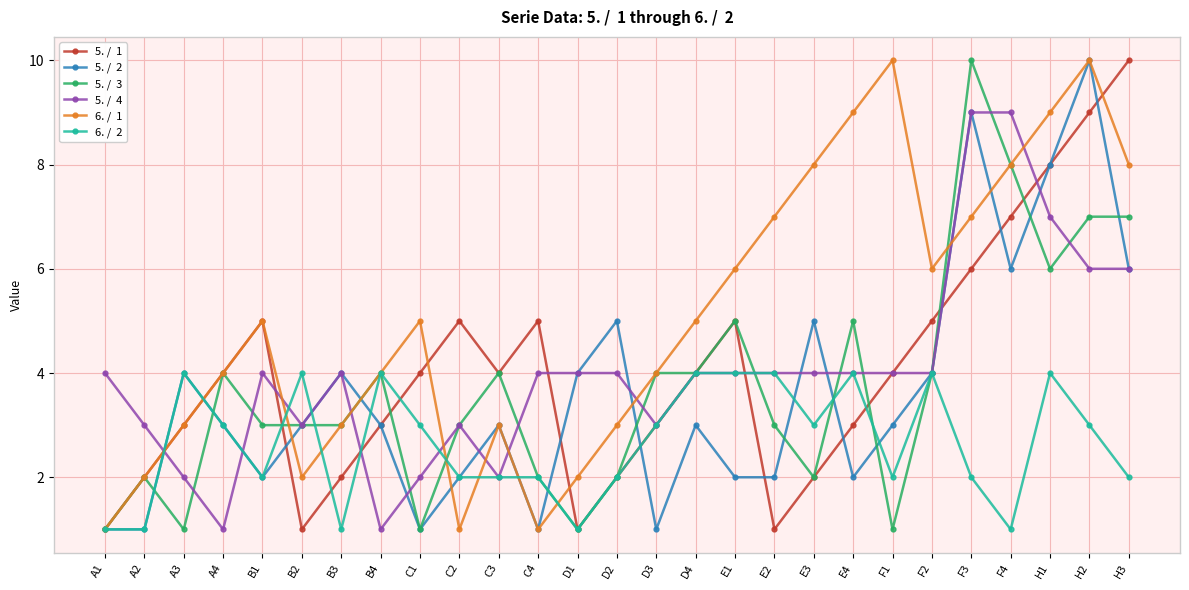

What is the greatest value displayed?

10